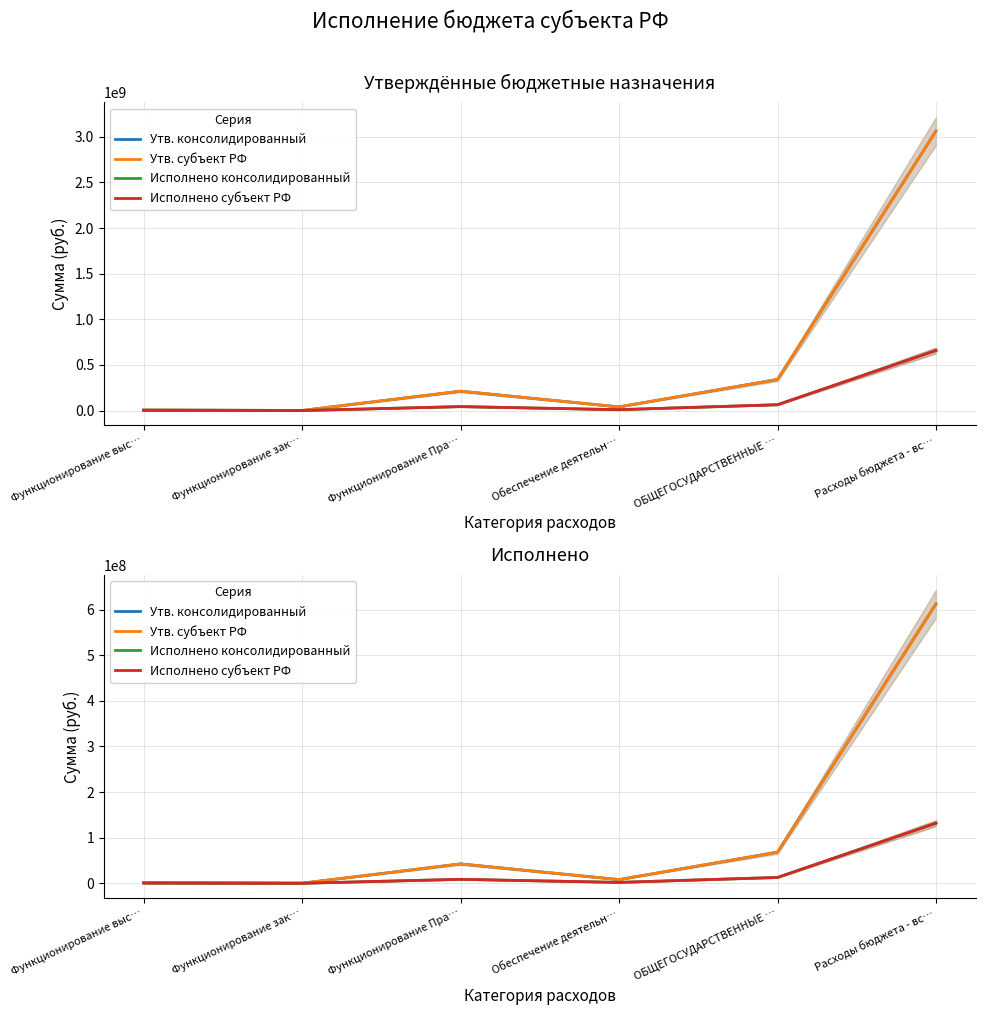

The Утв. субъект РФ series shows 68073315.6 at ОБЩЕГОСУДАРСТВЕННЫЕ …. True or false?

True